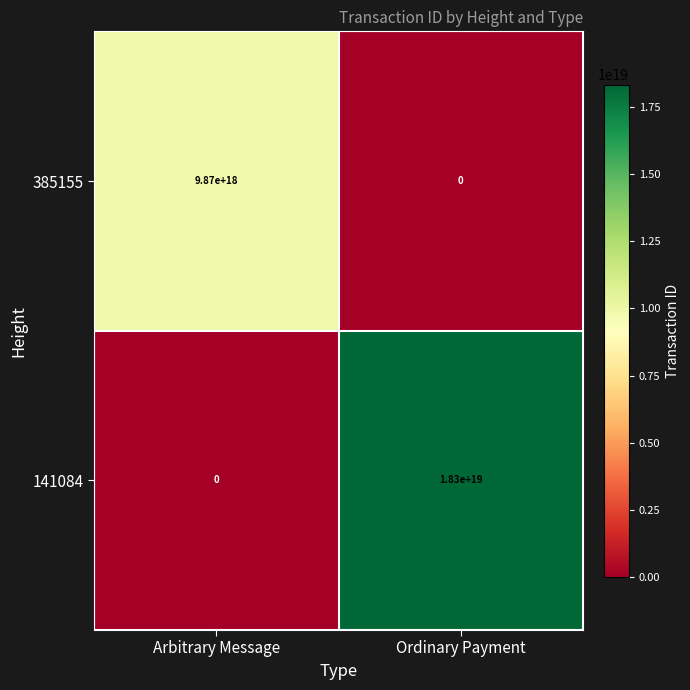

At Ordinary Payment, list the series in order from smallest to largest.

385155, 141084